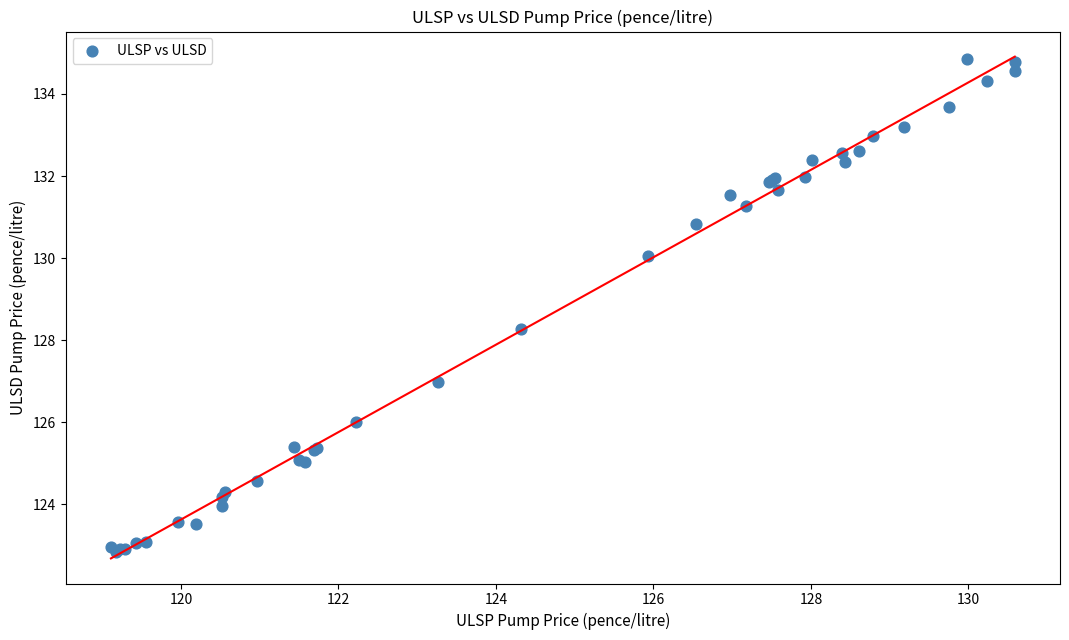

What Y value in the scatter plot is closest to 128?

128.3